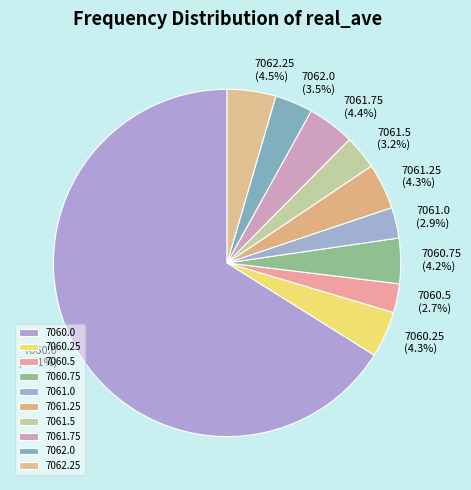

To the nearest percent, what is the difference between the largest and smallest slice percentages?

63%